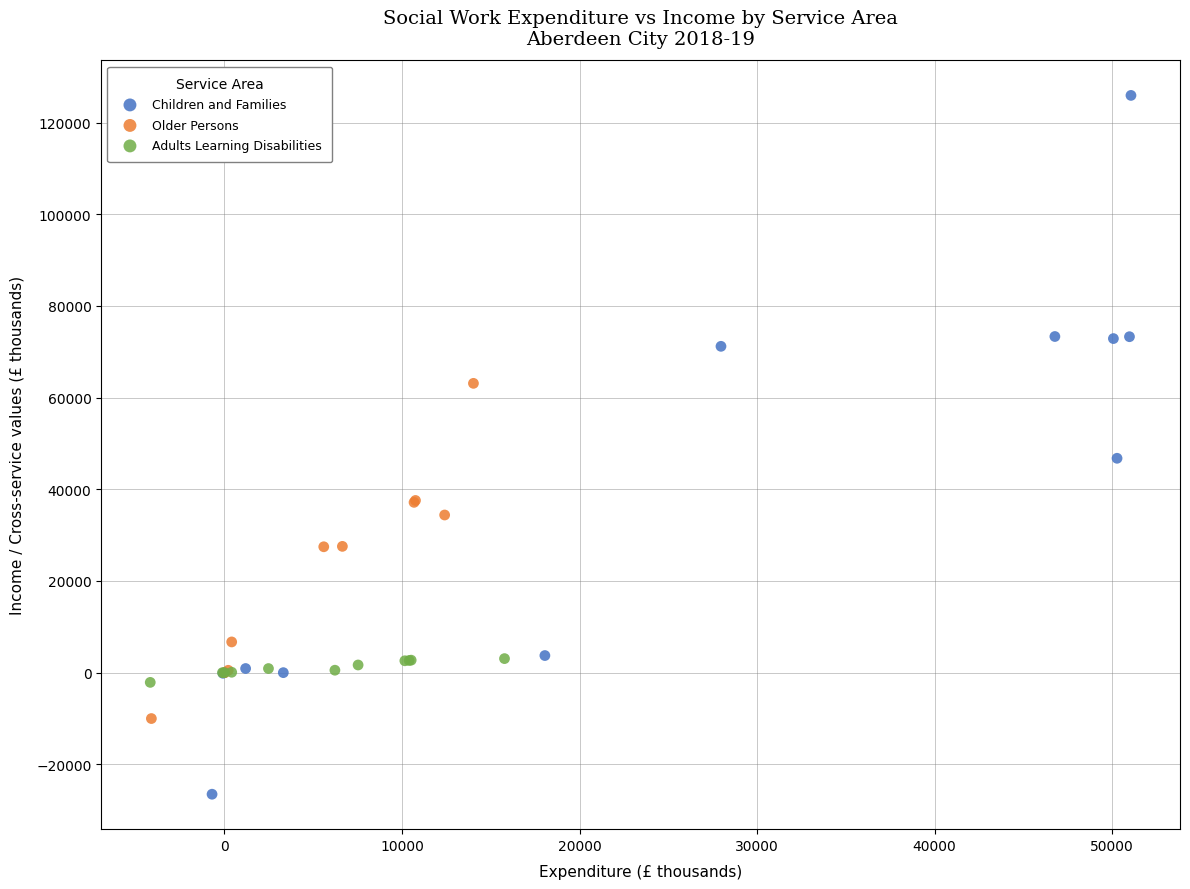

Which series reaches the maximum Y coordinate?

Children and Families